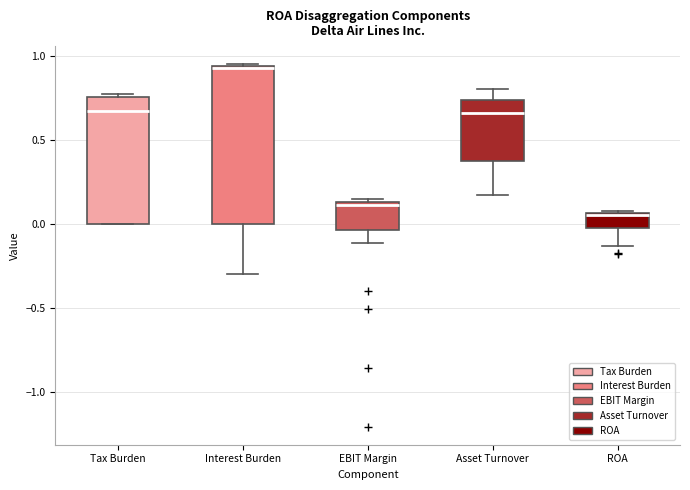

Where is the upper edge of the box for Asset Turnover on the y-axis? The values are not printed on the chart, so give them approximately, as read against the axis.

0.75